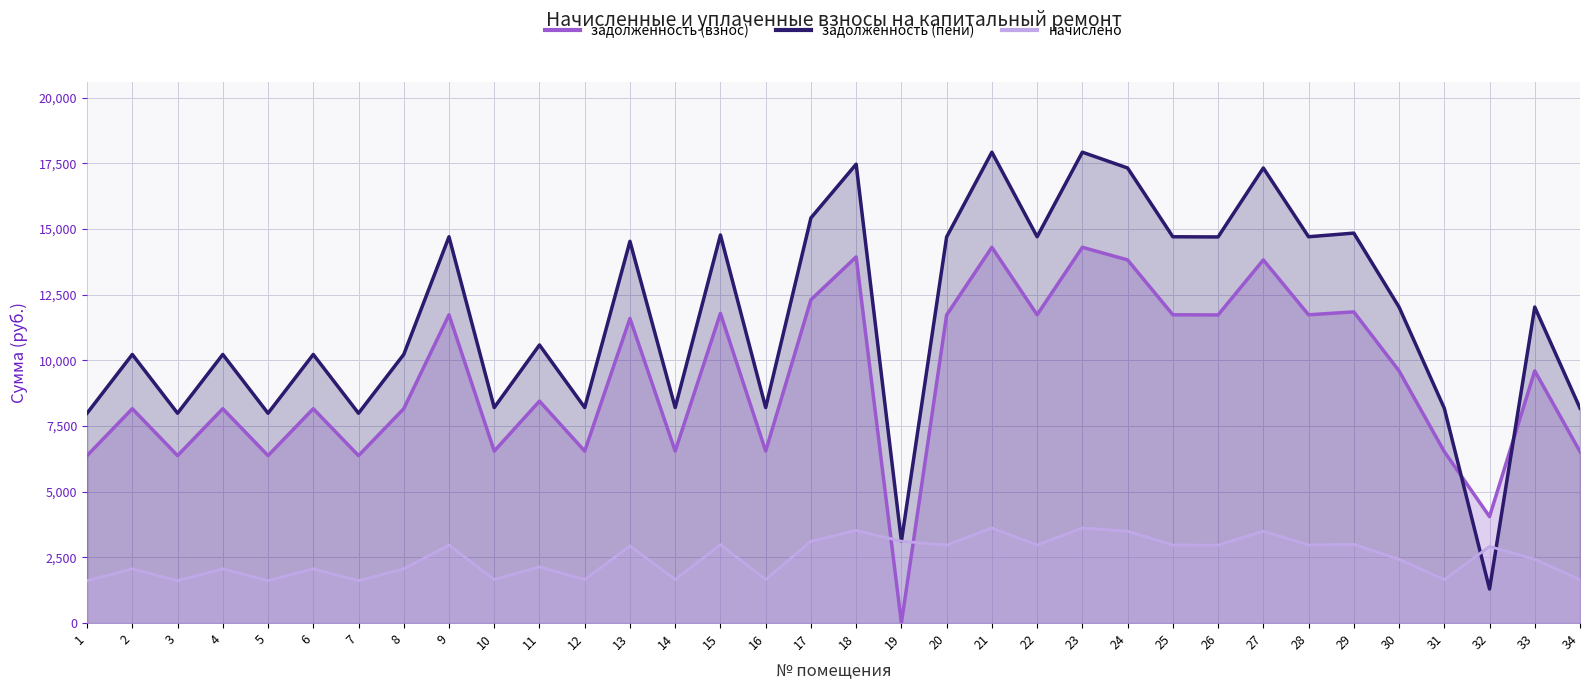

What is the sum of the задолженность (пени) values at 7 and 22?

22693.4